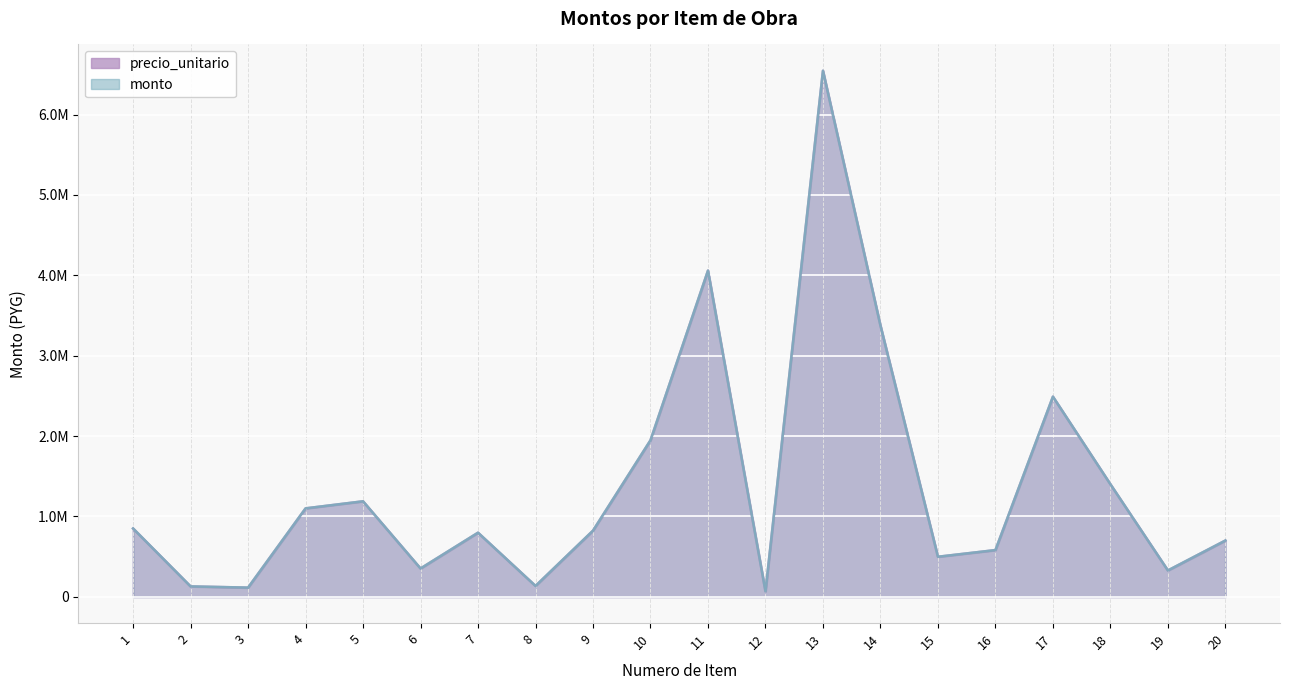

True or false: precio_unitario and monto intersect in this chart.

False